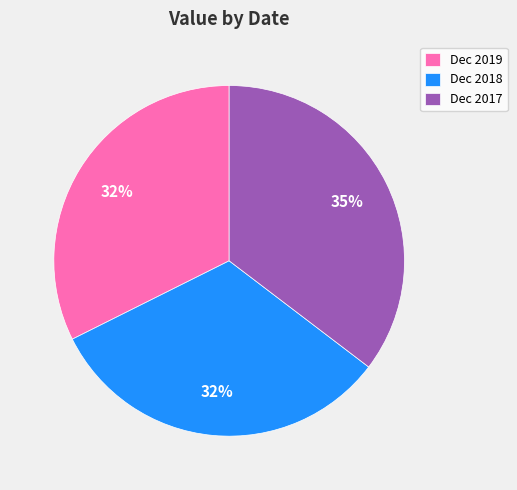

To the nearest percent, what portion does Dec 2017 represent?

35%